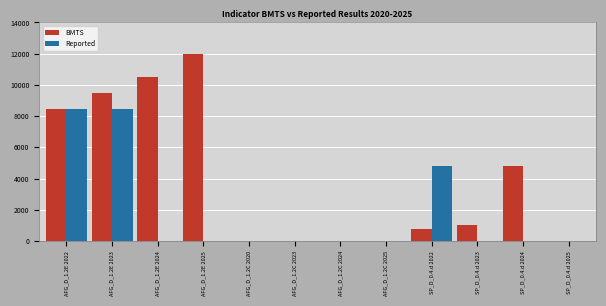

What is the sum of all Reported values?

21708